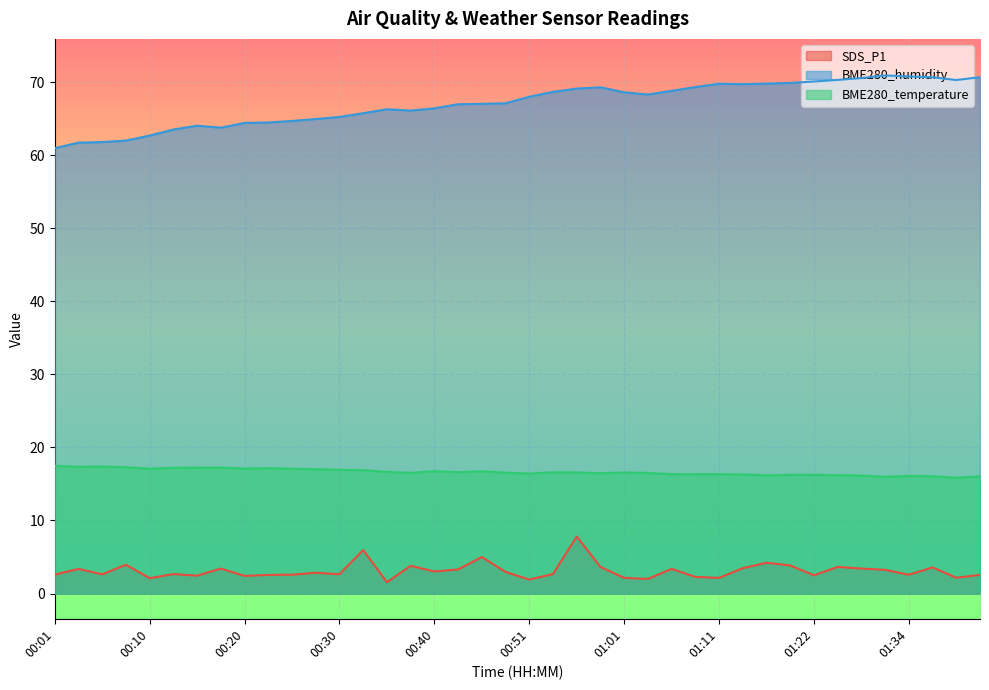

At which category does SDS_P1 reach its first local peak?

00:03